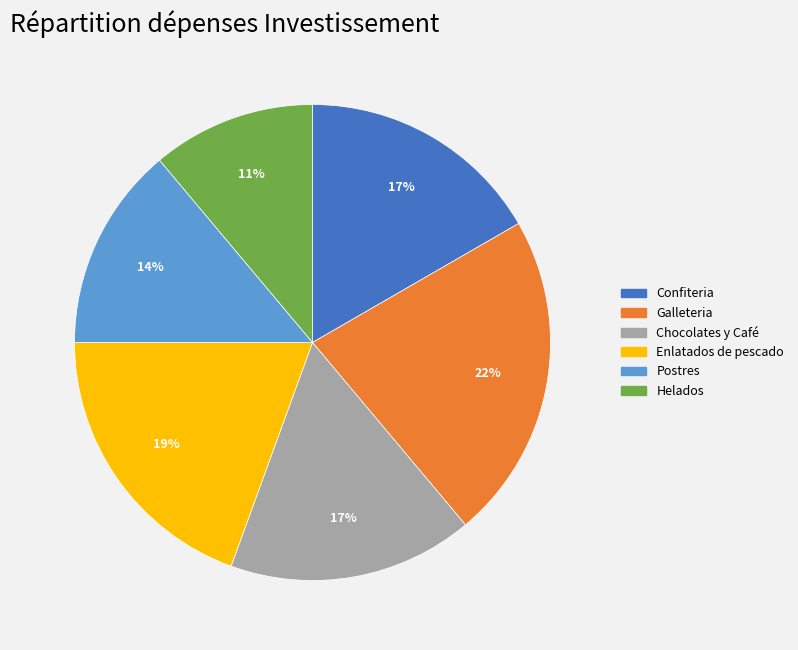

Approximately how many times larger is the value at Chocolates y Café compared to Enlatados de pescado?

0.9